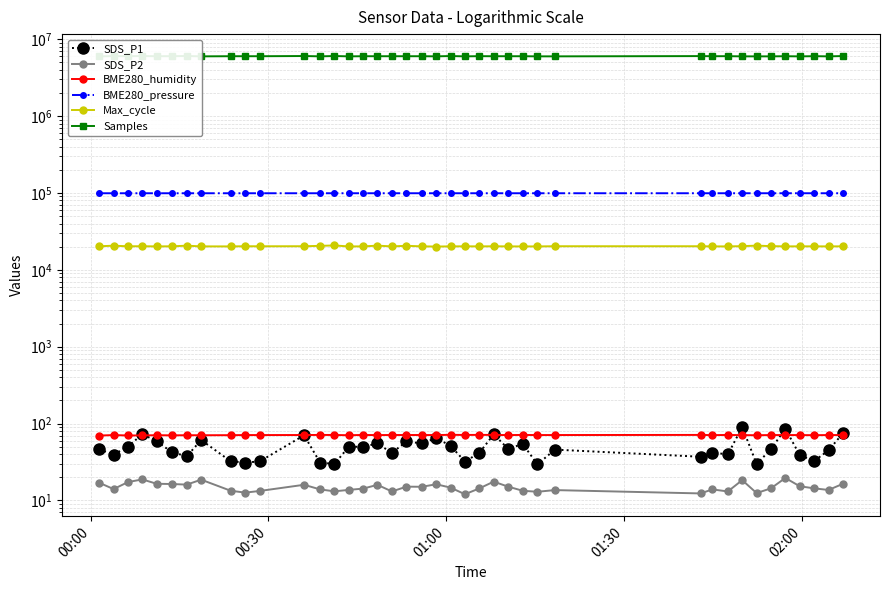

What is the value of the SDS_P1 point at the 19th from the left?

58.6